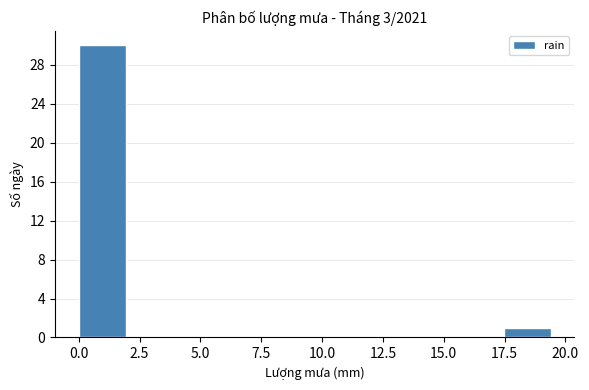

Around what value on the x-axis is the tallest bar? Give the approximate position of its centre, as read against the axis.

1.0